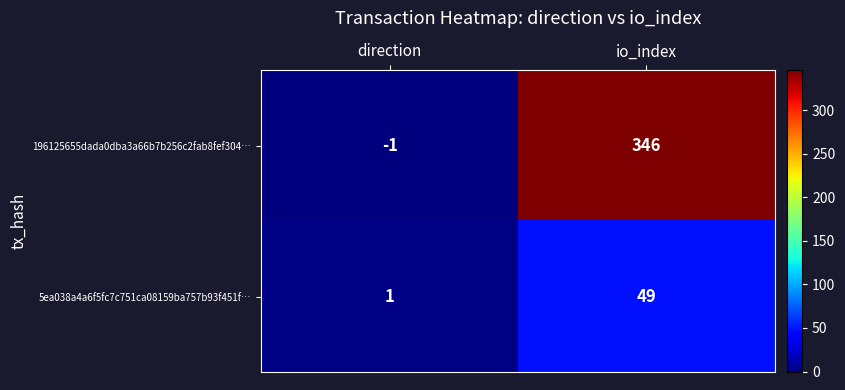

True or false: 196125655dada0dba3a66b7b256c2fab8fef304… has a value of -2 at direction.

False